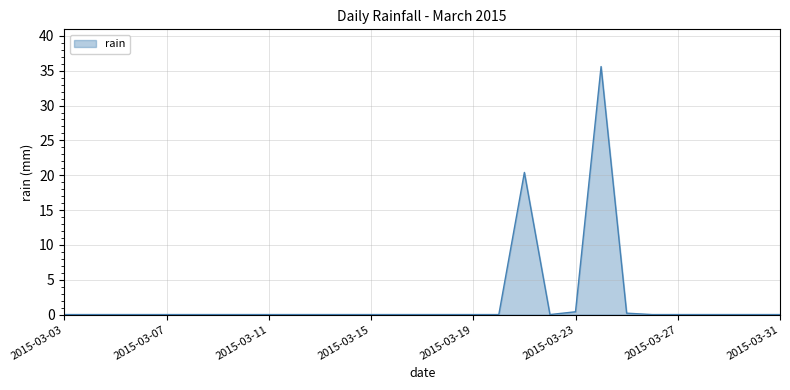

What is the difference between the maximum and minimum values?

35.6